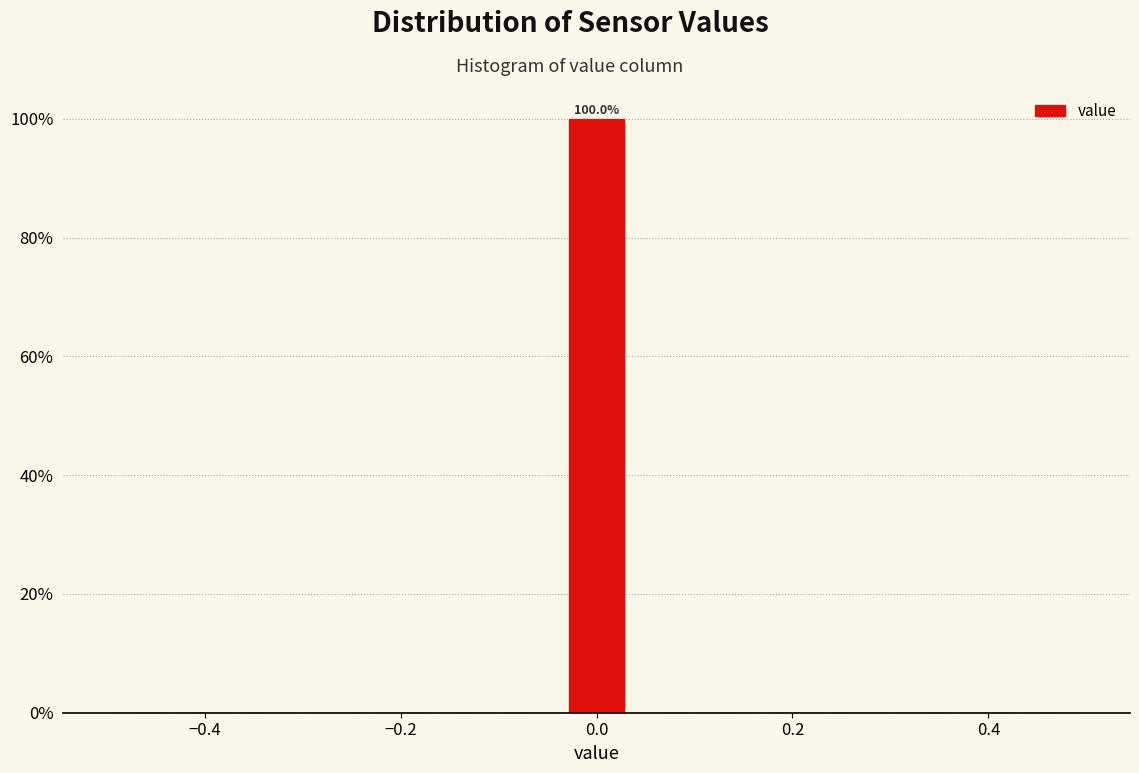

Around what value on the x-axis is the tallest bar? Give the approximate position of its centre, as read against the axis.

0.00